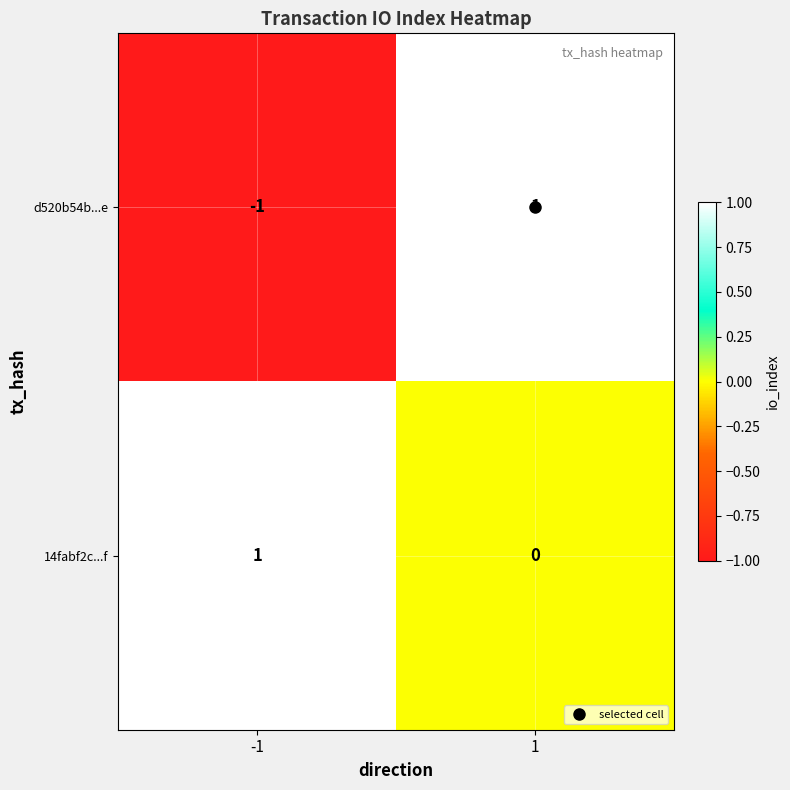

The value of 14fabf2c...f at 1 is 0. True or false?

True